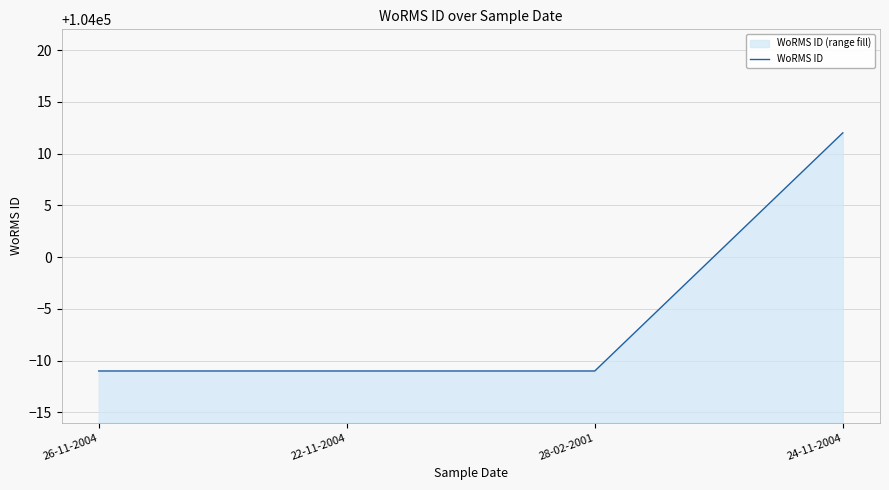

Does the chart display data point markers on the line(s)?

No